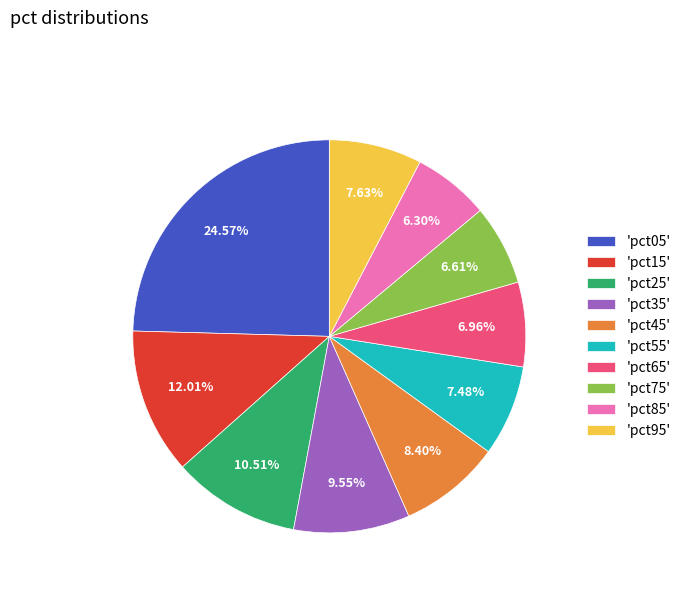

Count the number of slices in the pie.

10